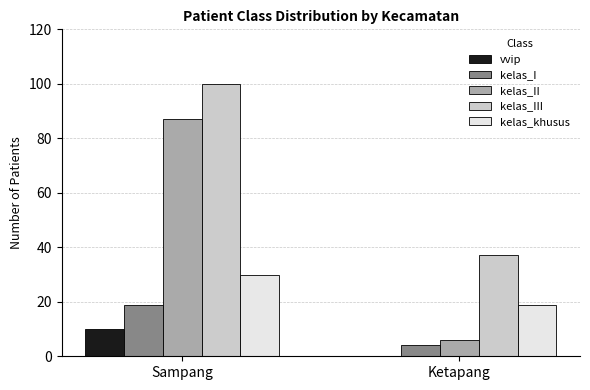

Is the value of kelas_III at Ketapang greater than the value of kelas_khusus at Sampang?

Yes